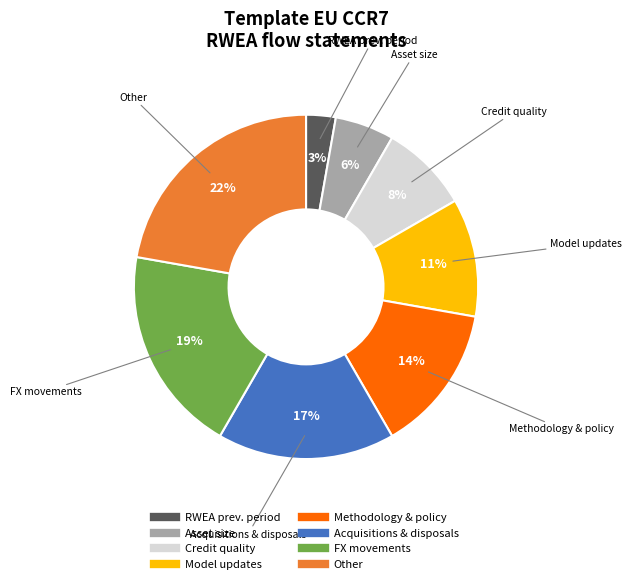

To the nearest percent, what is the average slice percentage?

12%